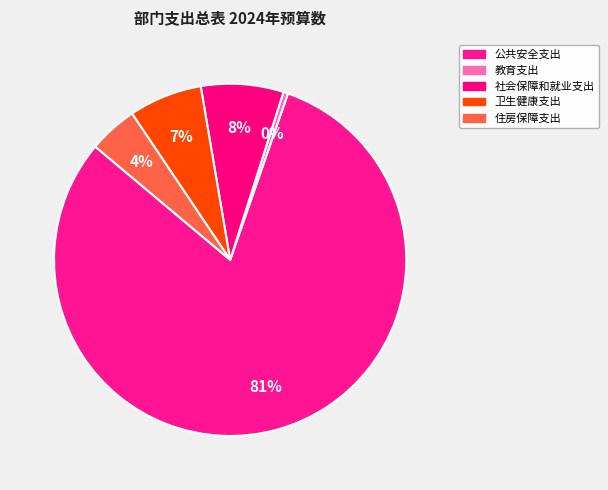

Do 卫生健康支出 and 公共安全支出 together represent more than half of the pie?

Yes